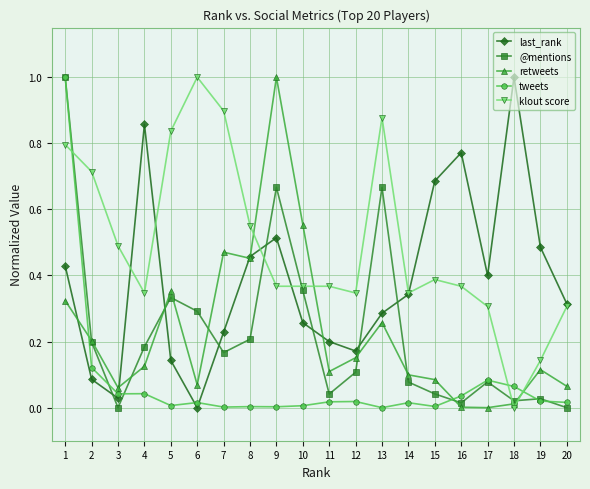

Which series changed the most between 6 and 10?

klout score